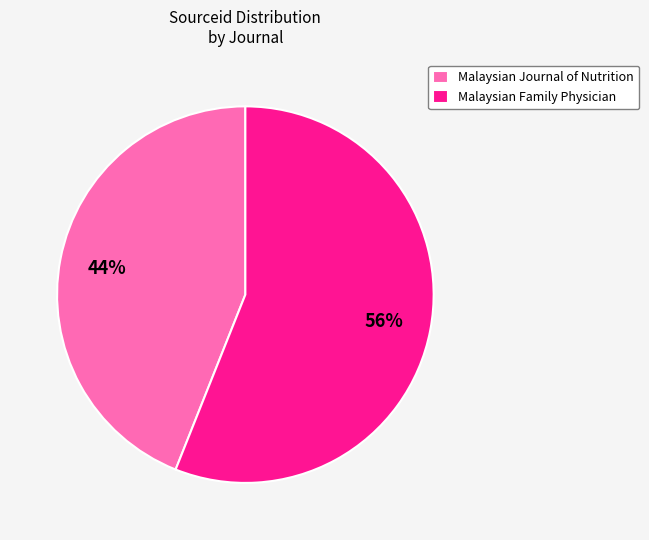

Which slice is the largest?

Malaysian Family Physician